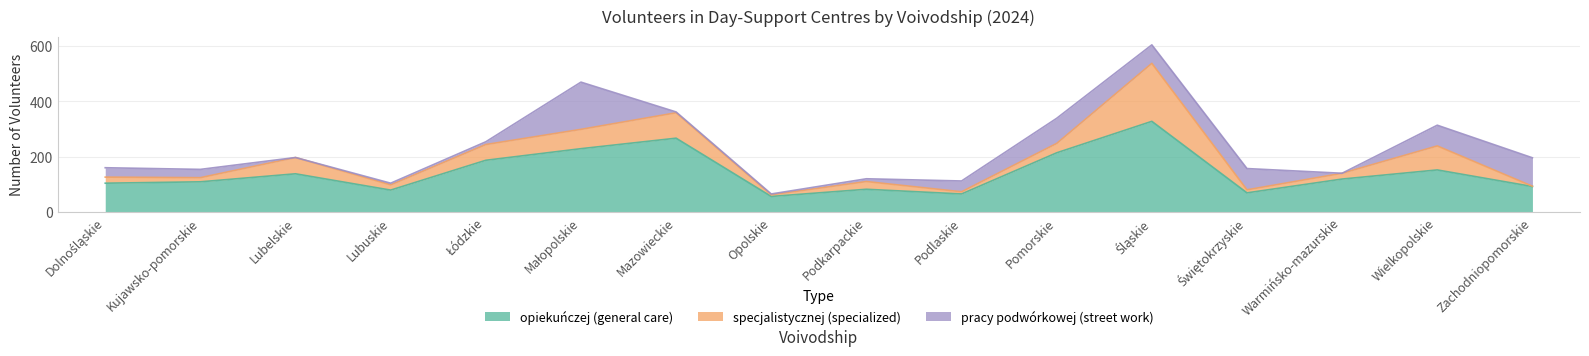

What is the difference between the maximum and minimum values in the pracy podwórkowej (street work) series?

171